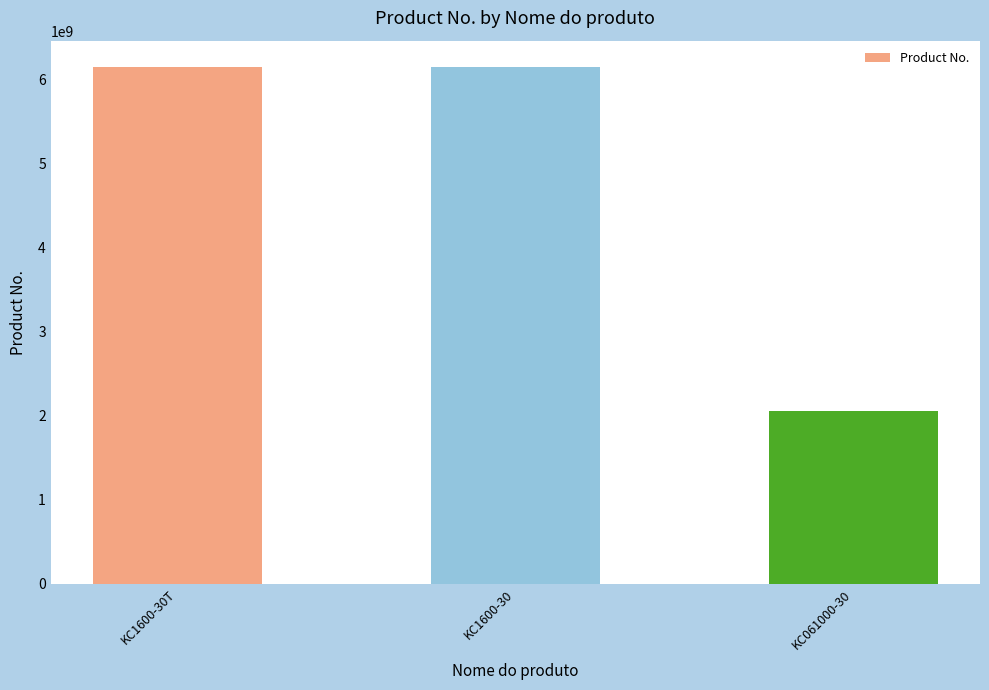

What is the value of the 1st bar from the left?

6151703130